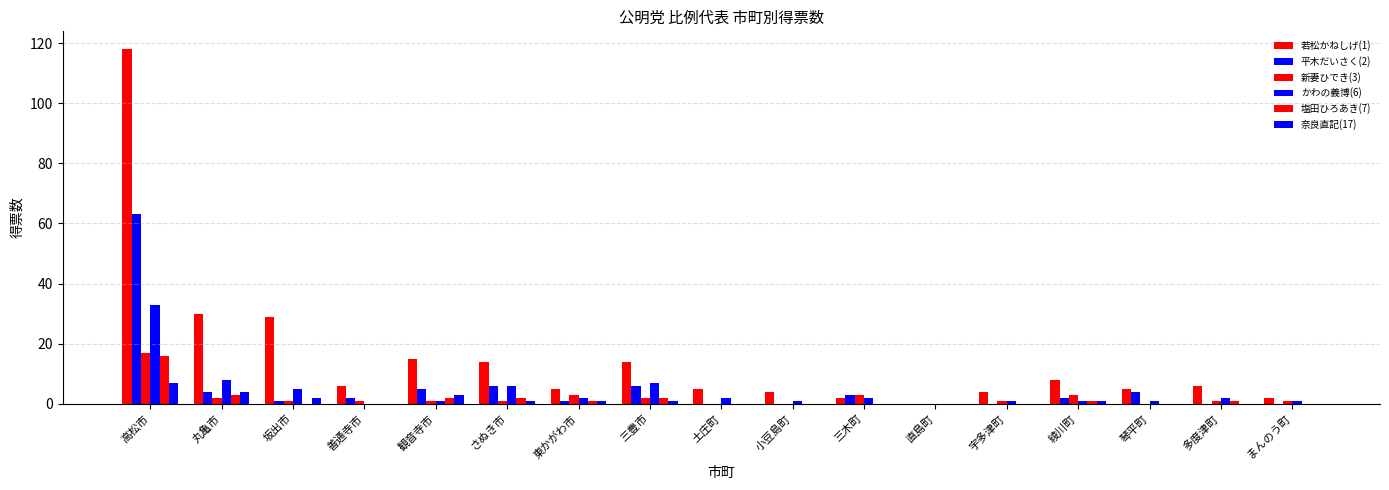

How many distinct data groups are displayed?

6